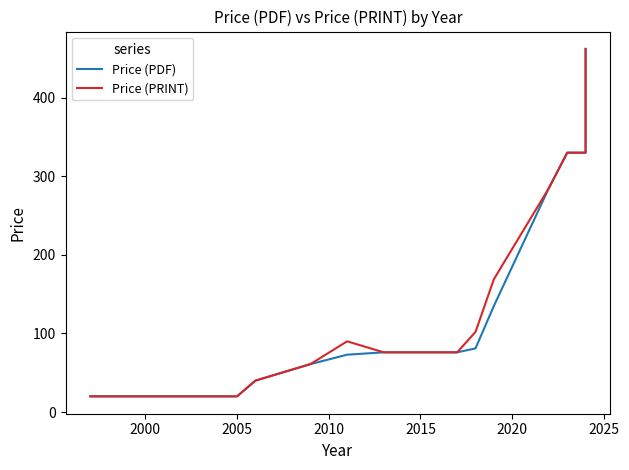

The value of Price (PDF) at 18 is 315. True or false?

False